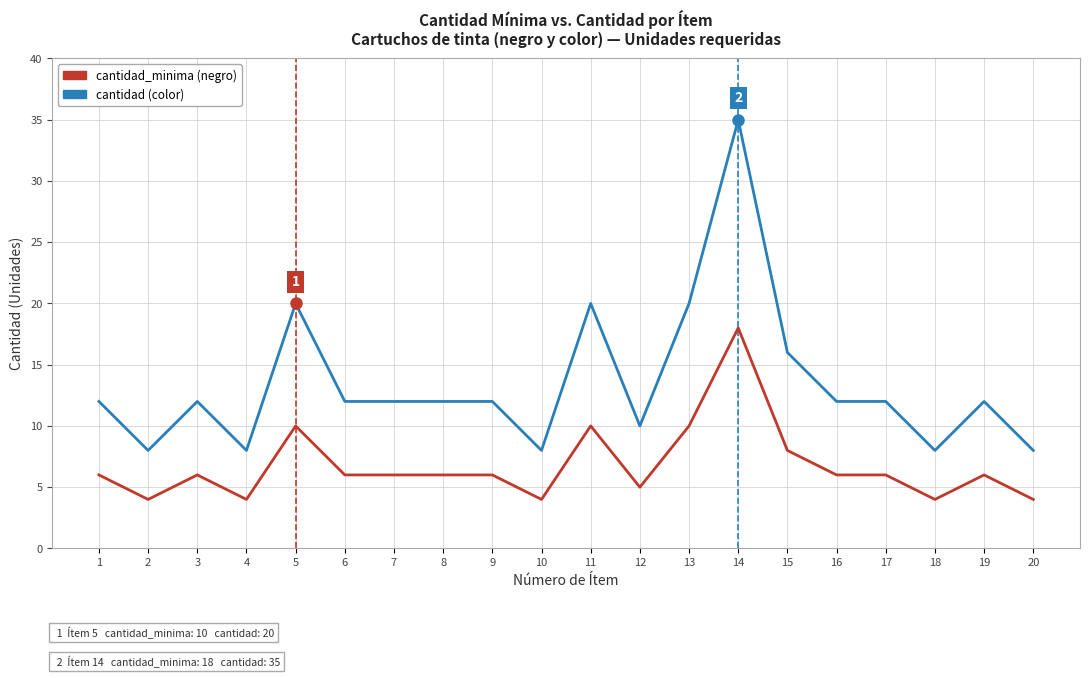

At which category is the sum across all series the highest?

14